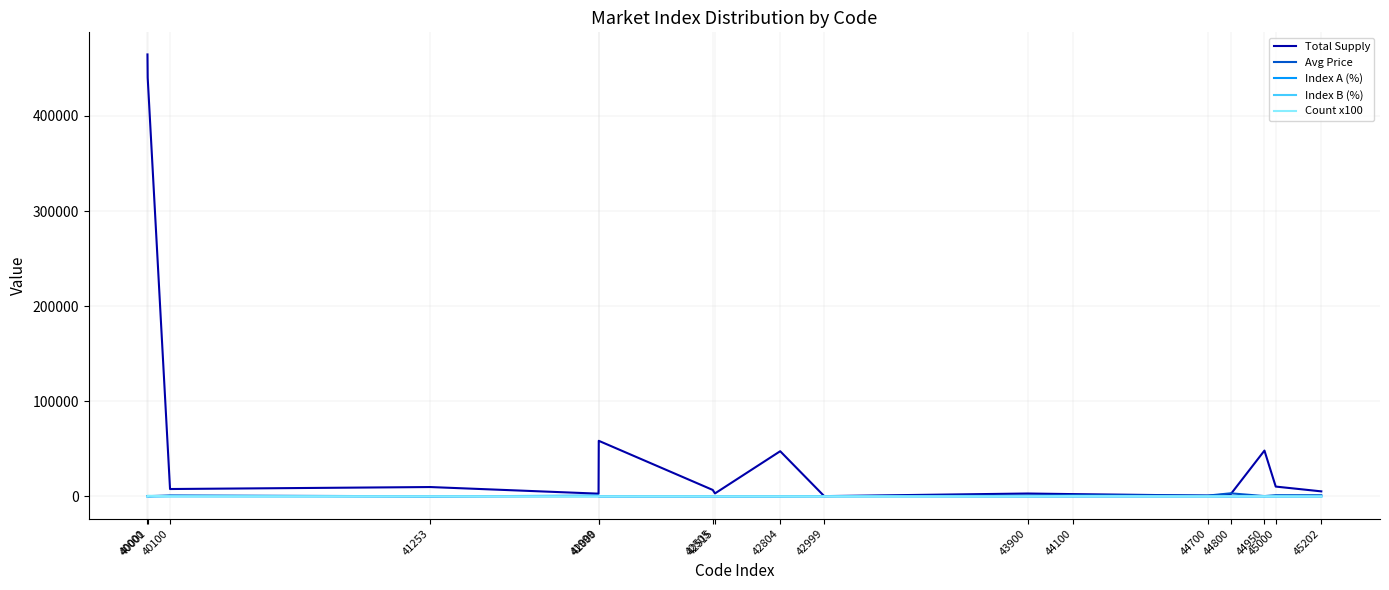

What is the maximum value shown in the chart?

464587.0